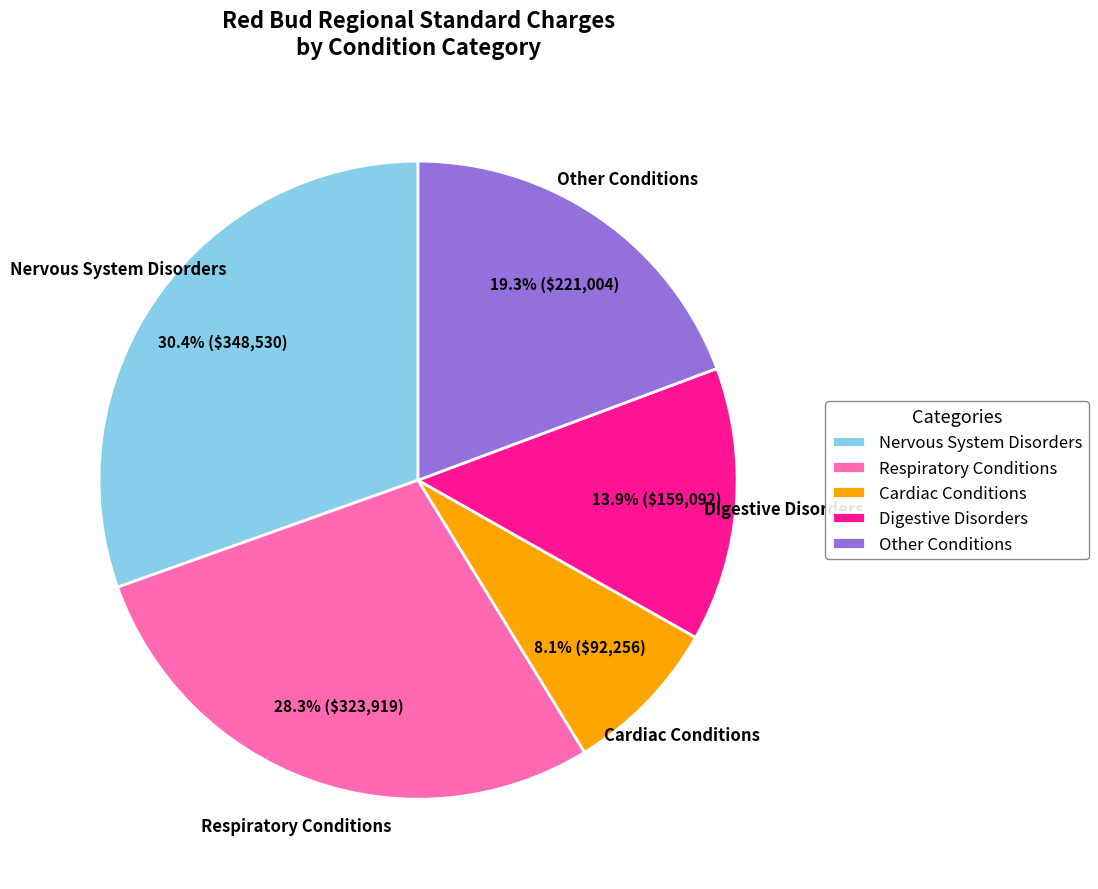

Combined, do Other Conditions and Digestive Disorders account for over 50%?

No